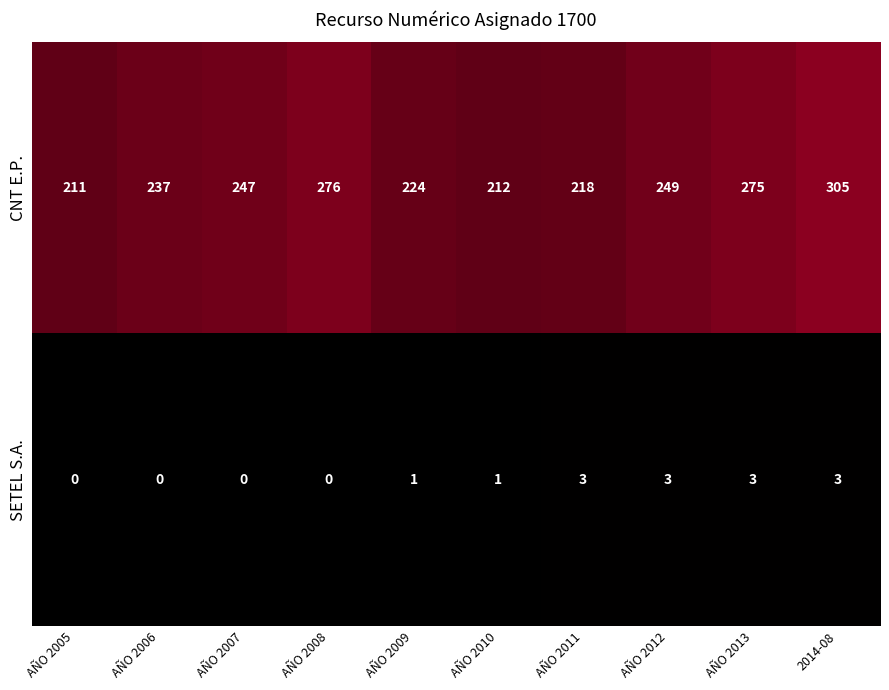

What is the total value across all series at AÑO 2011?

221